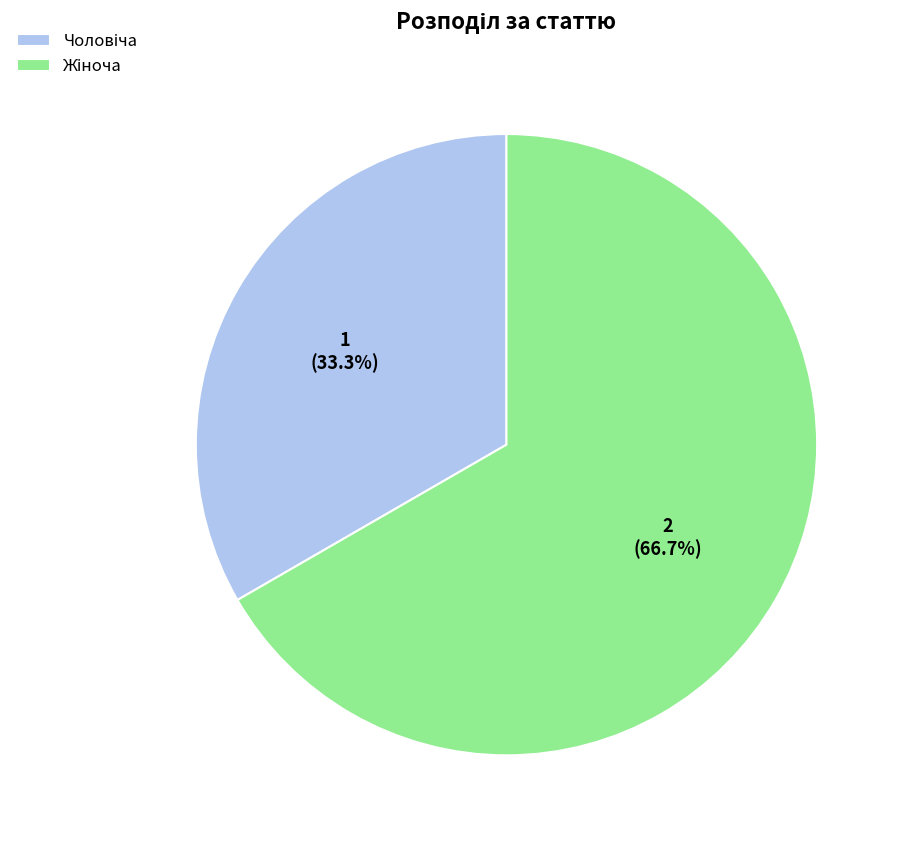

Is there any slice that represents more than half of the pie?

Yes